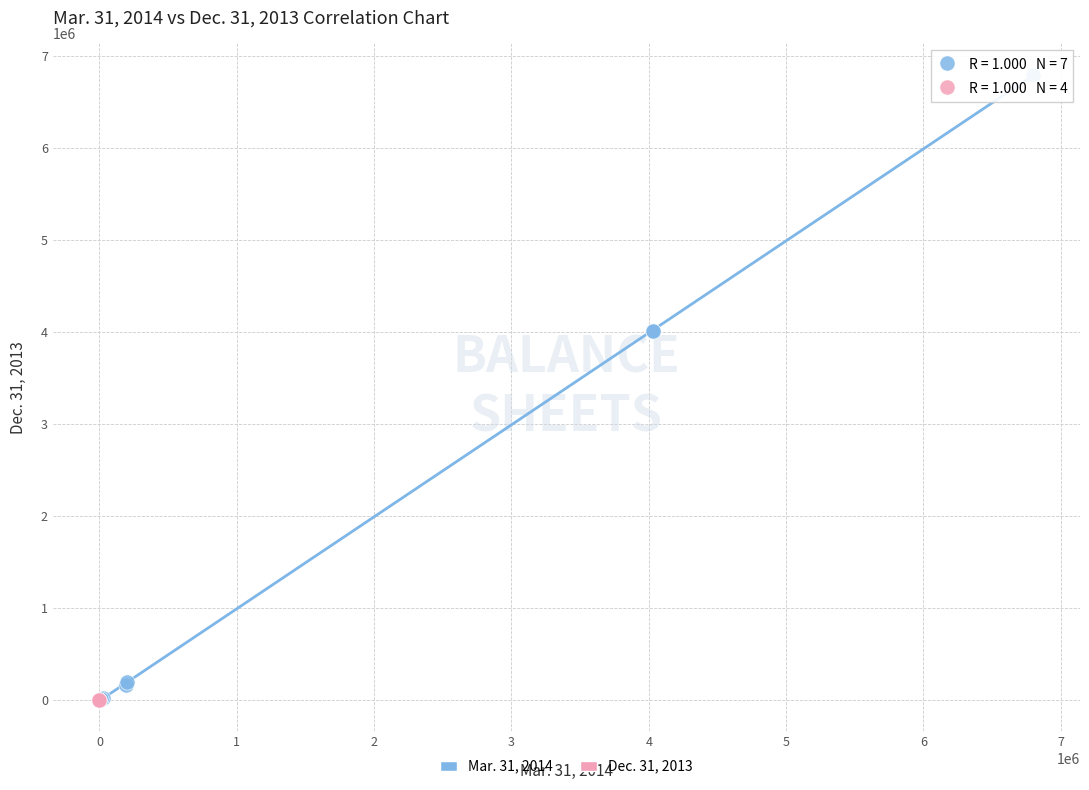

Which series contains the highest Y value?

Mar. 31, 2014